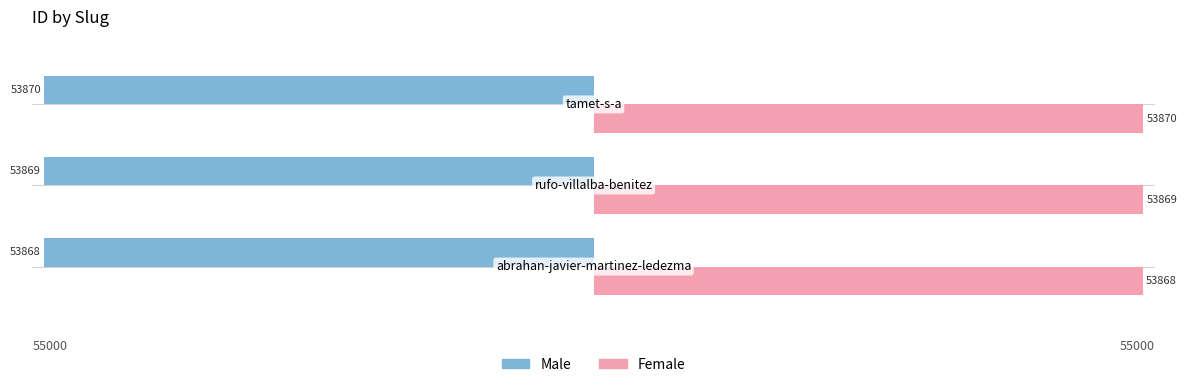

How many Female values are between 53868 and 53870?

3